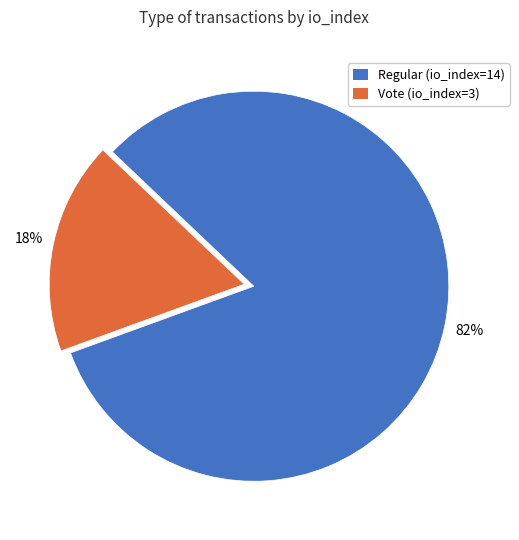

Which category has the smallest portion of the pie?

Vote (io_index=3)